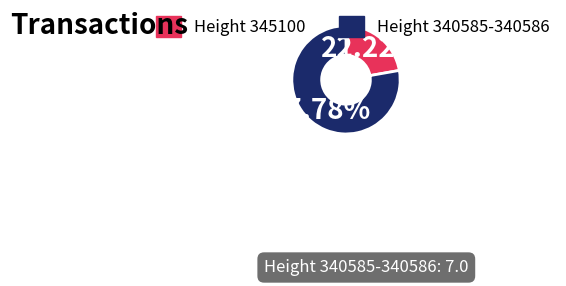

Is there a majority slice in this chart?

Yes